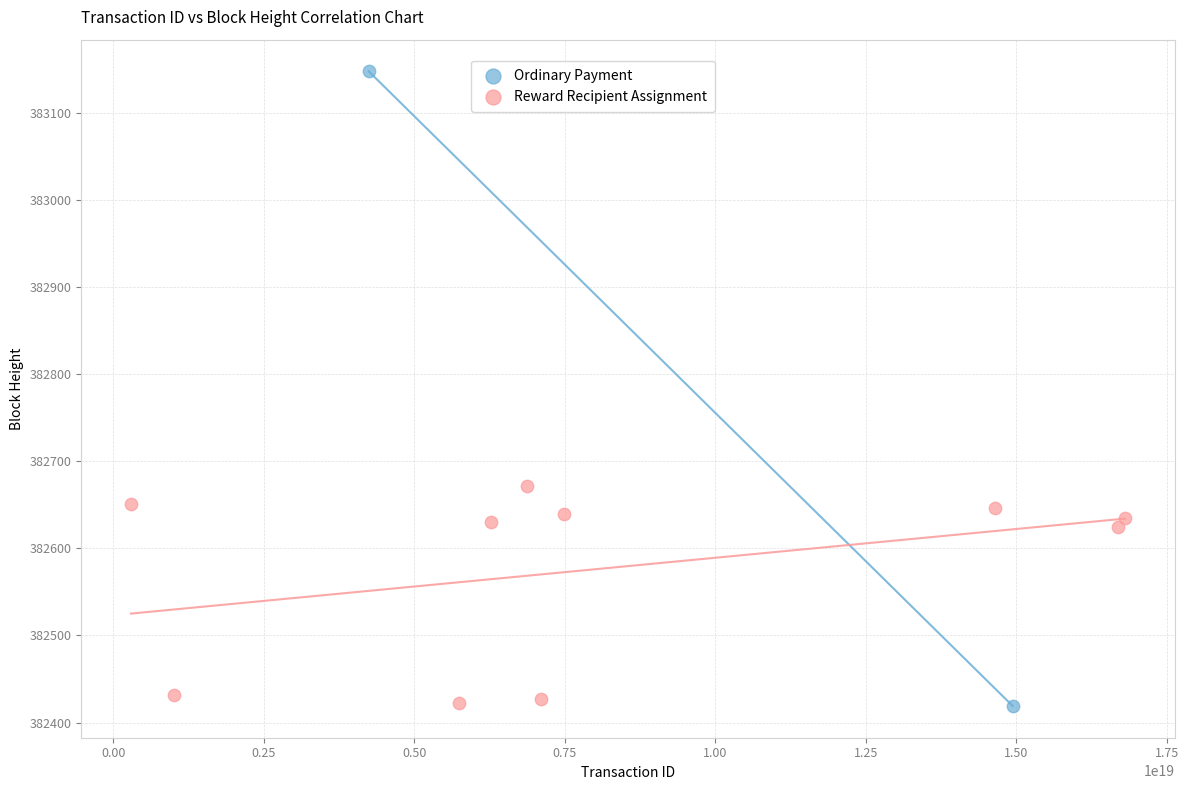

What are all the series names shown in the legend?

Ordinary Payment, Reward Recipient Assignment